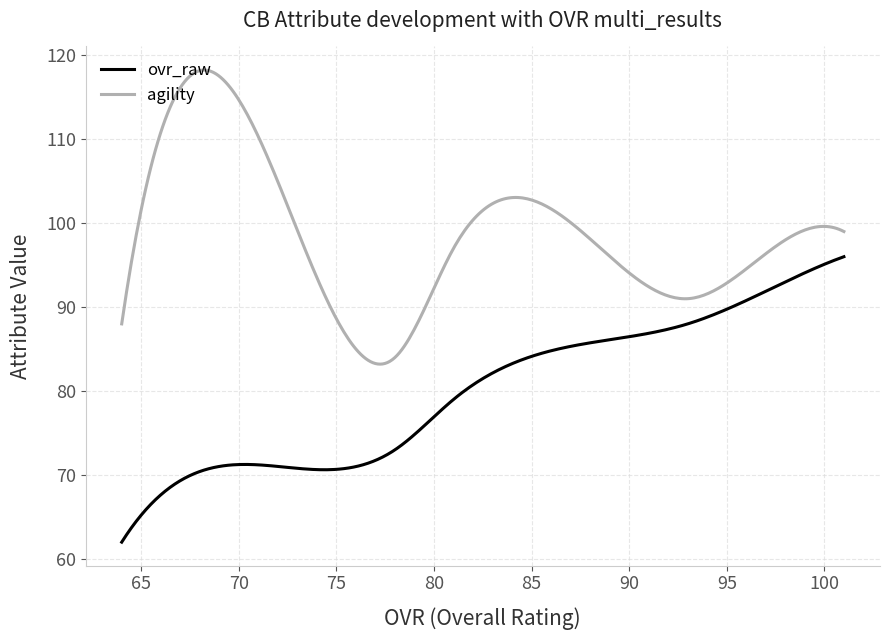

List the series in order of their overall mean, lowest first.

ovr_raw, agility